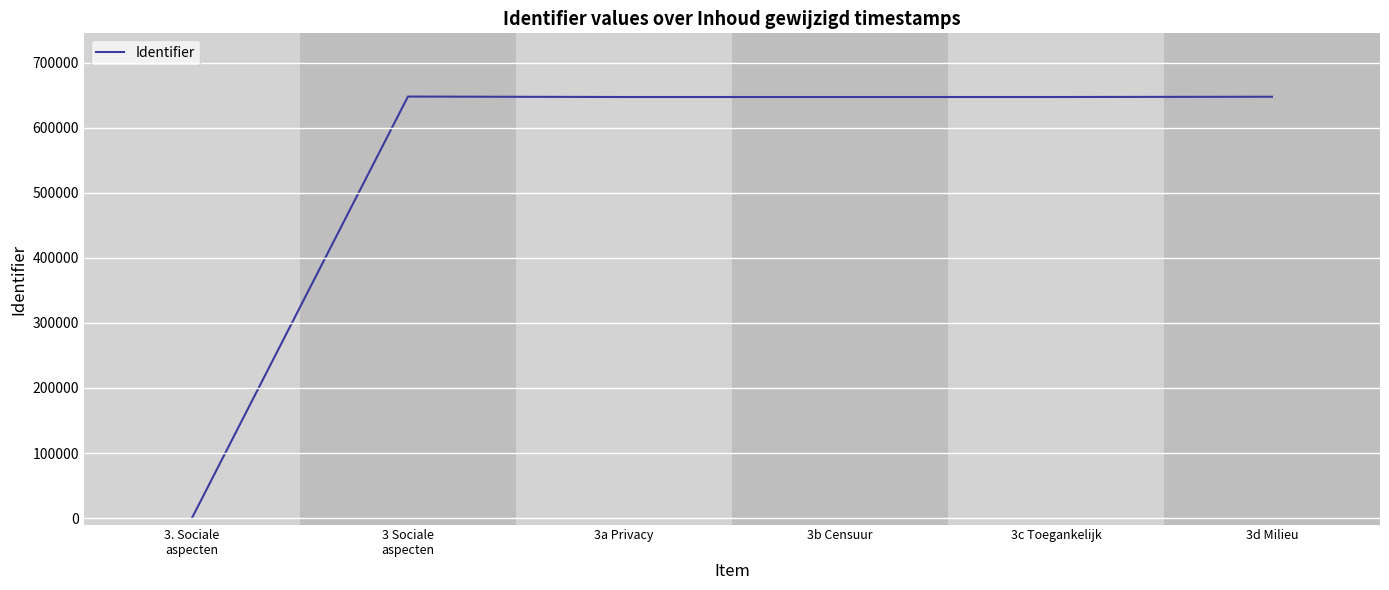

True or false: there are more than 2 points higher than both neighbors.

False